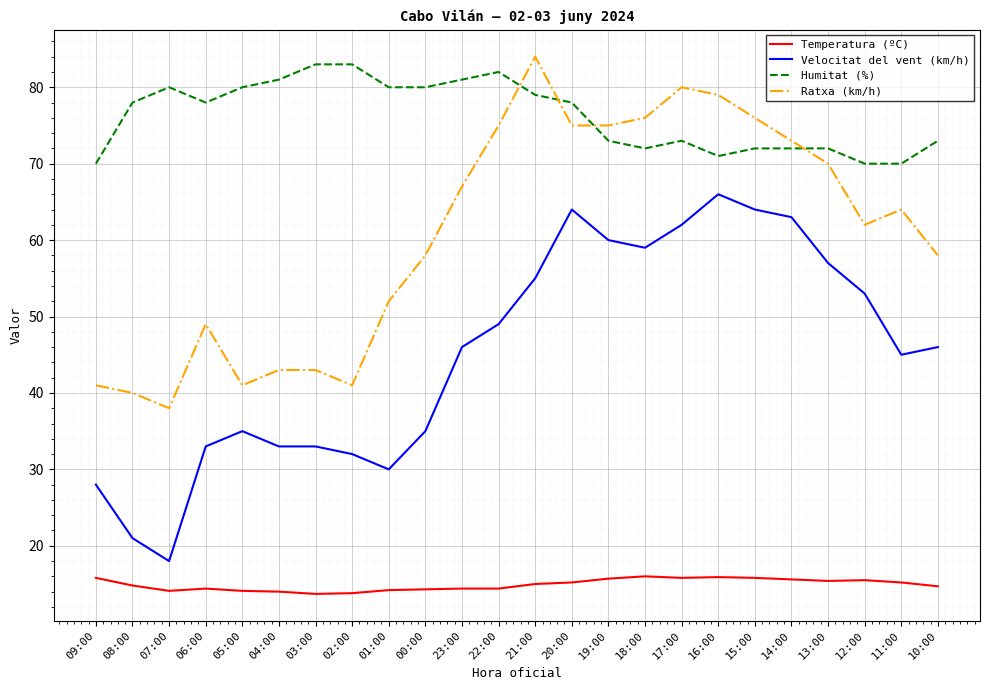

Which series has the largest range (max minus min)?

Velocitat del vent (km/h)